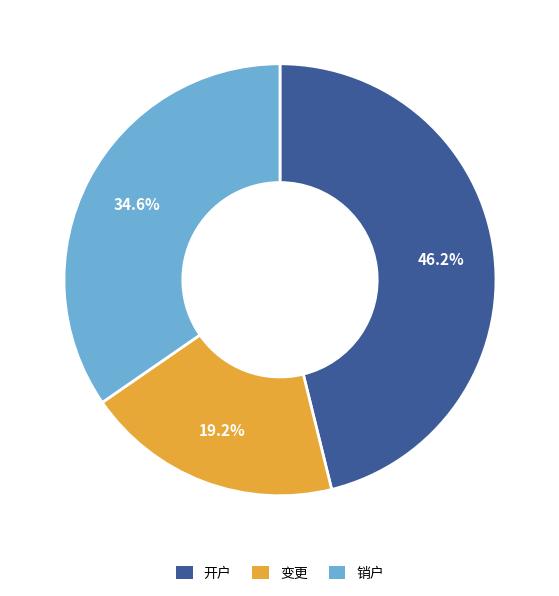

What is the ratio of the value at 销户 to the value at 变更?

1.8